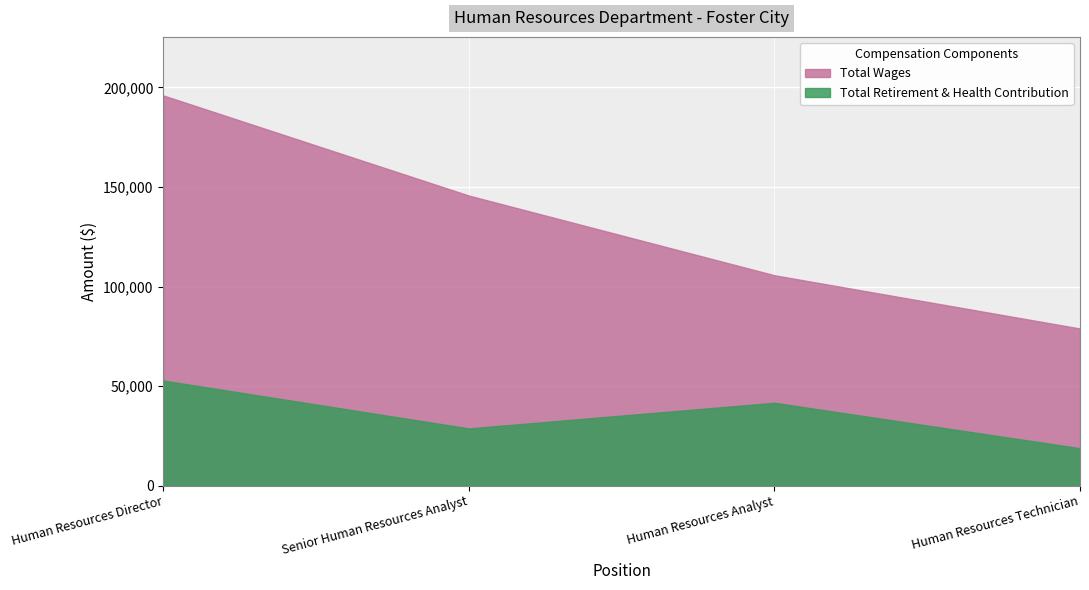

At which category is the sum across all series the highest?

Human Resources Director